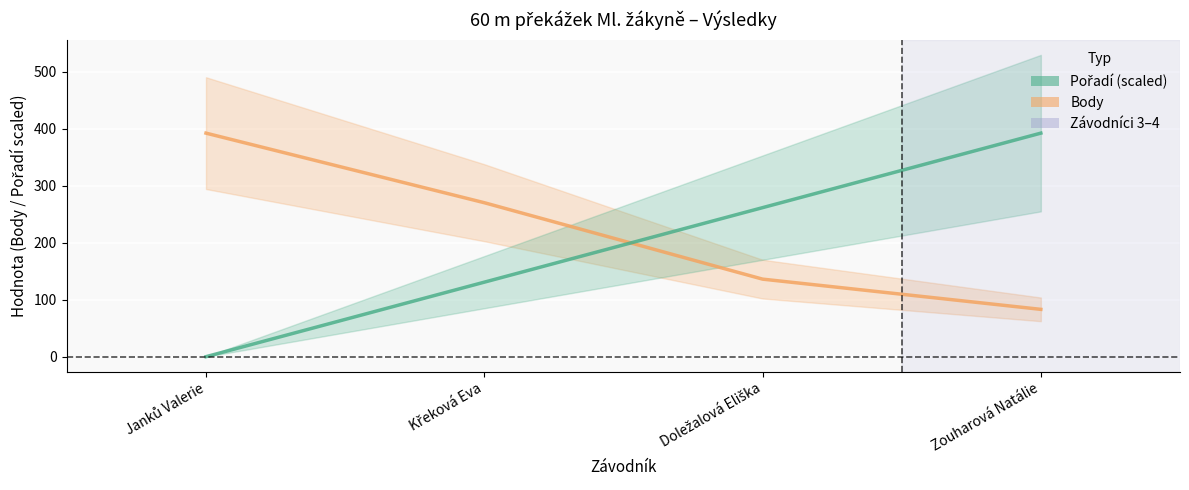

At which label is Body closest to 237?

Křeková Eva